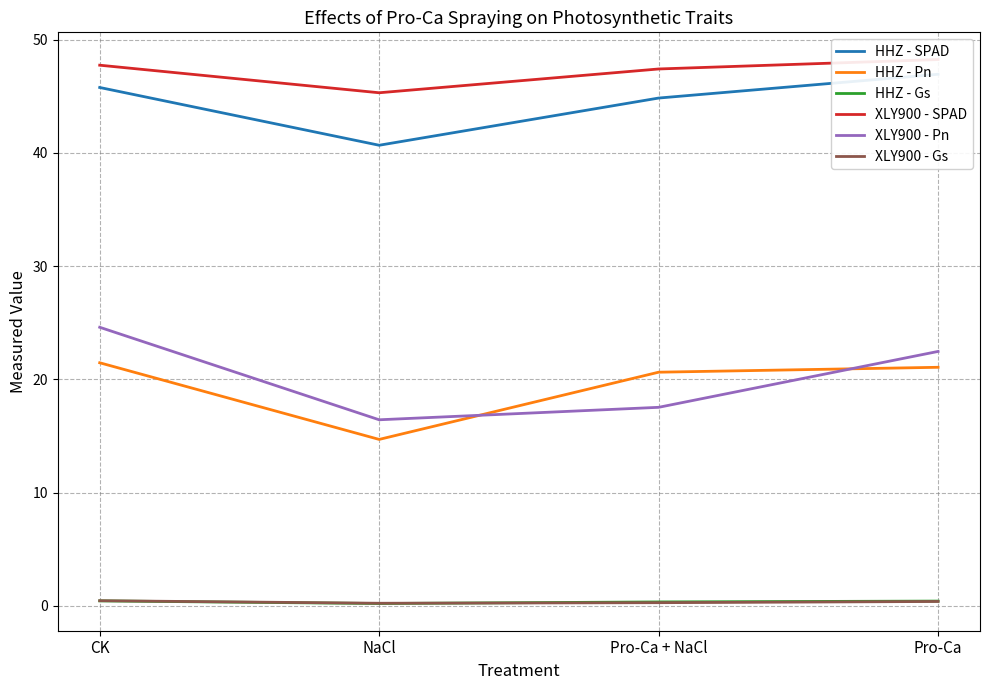

Between CK and NaCl, which series saw the biggest shift?

XLY900 - Pn